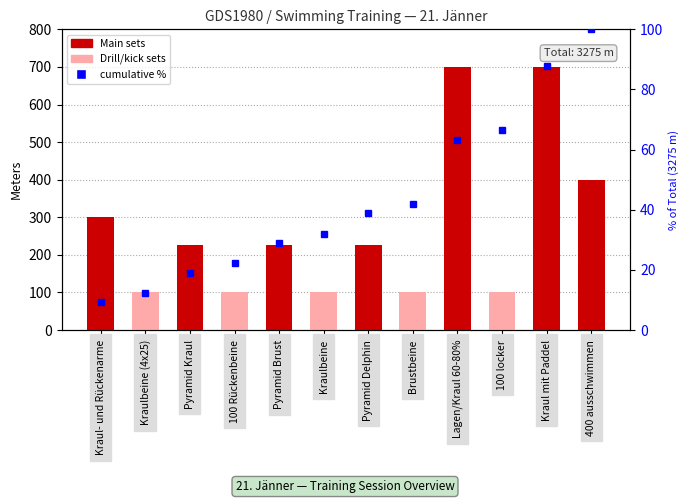

Reading left to right, list all the values displayed in this chart.

Kraul- und Rückenarme=9.2	Kraulbeine (4x25)=12.2	Pyramid Kraul=19.1	100 Rückenbeine=22.1	Pyramid Brust=29.0	Kraulbeine=32.1	Pyramid Delphin=38.9	Brustbeine=42.0	Lagen/Kraul 60-80%=63.4	100 locker=66.4	Kraul mit Paddel=87.8	400 ausschwimmen=100.0